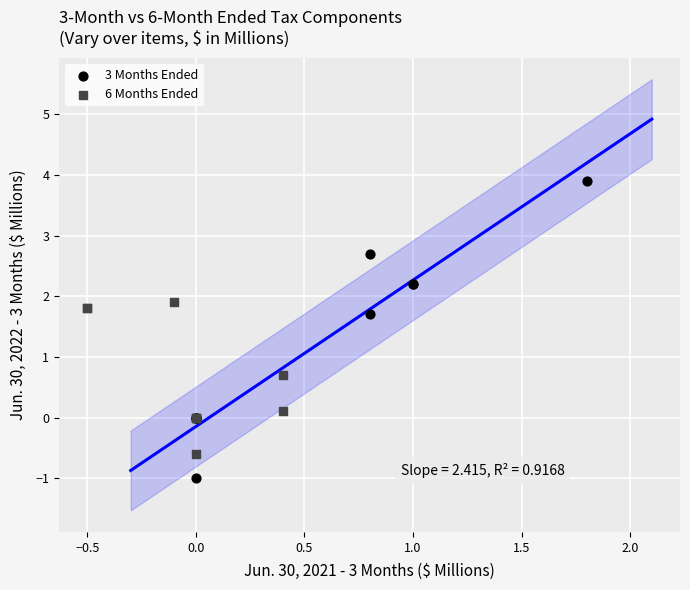

Which series contains the highest Y value?

3 Months Ended